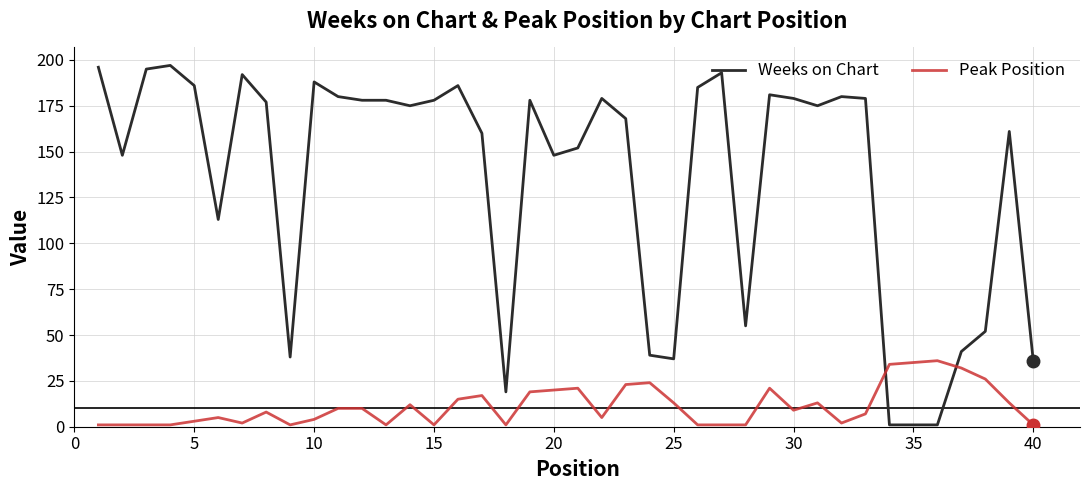

How many intersections are there between Peak Position and Weeks on Chart?

2